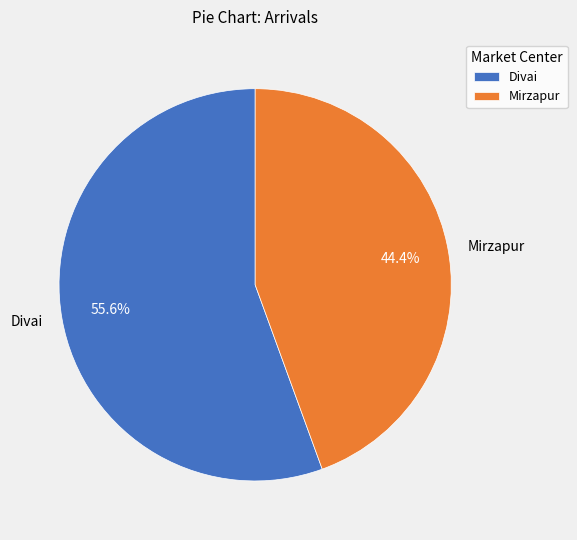

Rank the categories by value from lowest to highest.

Mirzapur, Divai